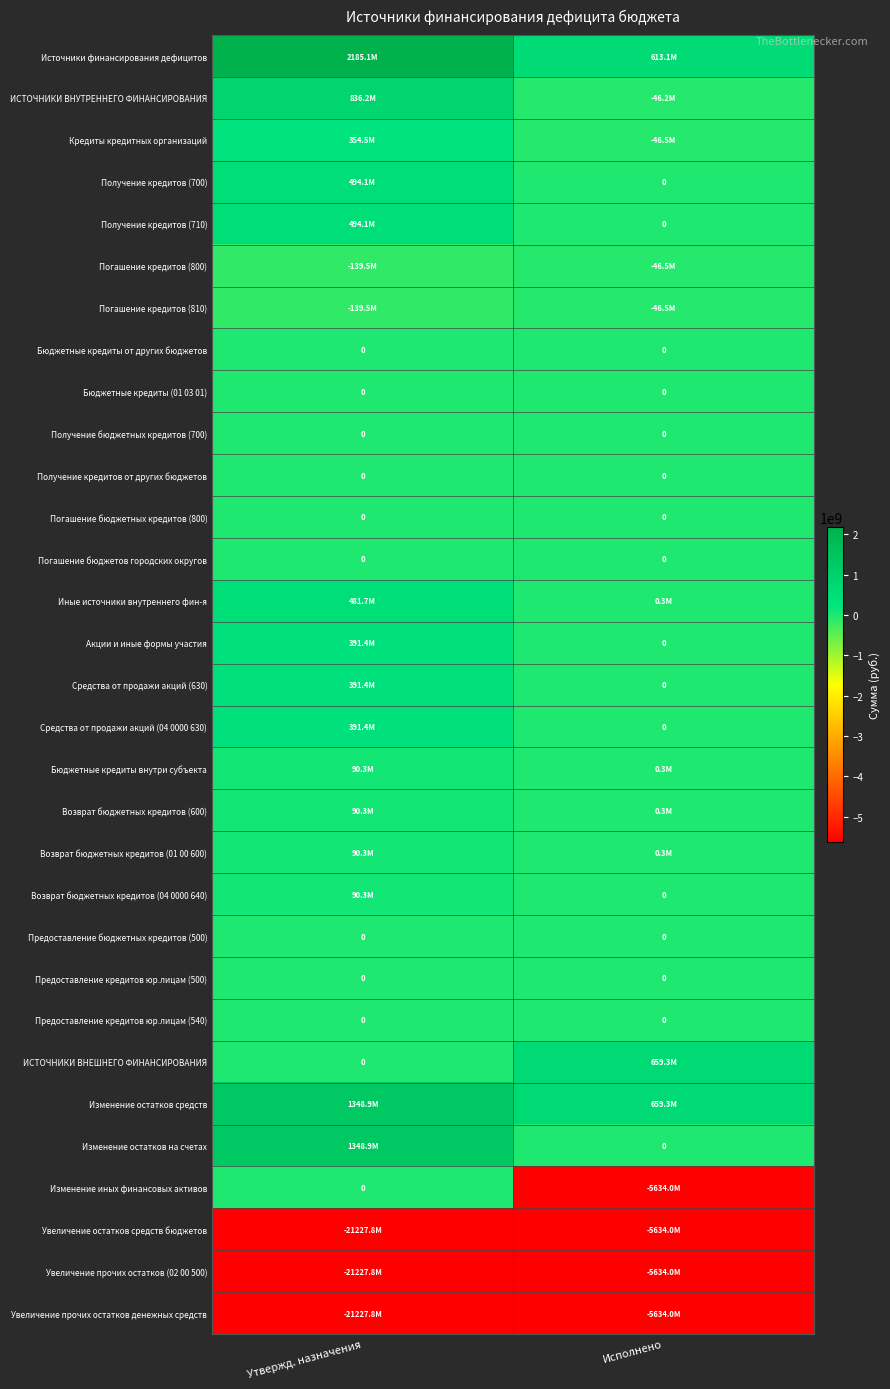

Between Утвержд. назначения and Исполнено, which is larger?

Утвержд. назначения